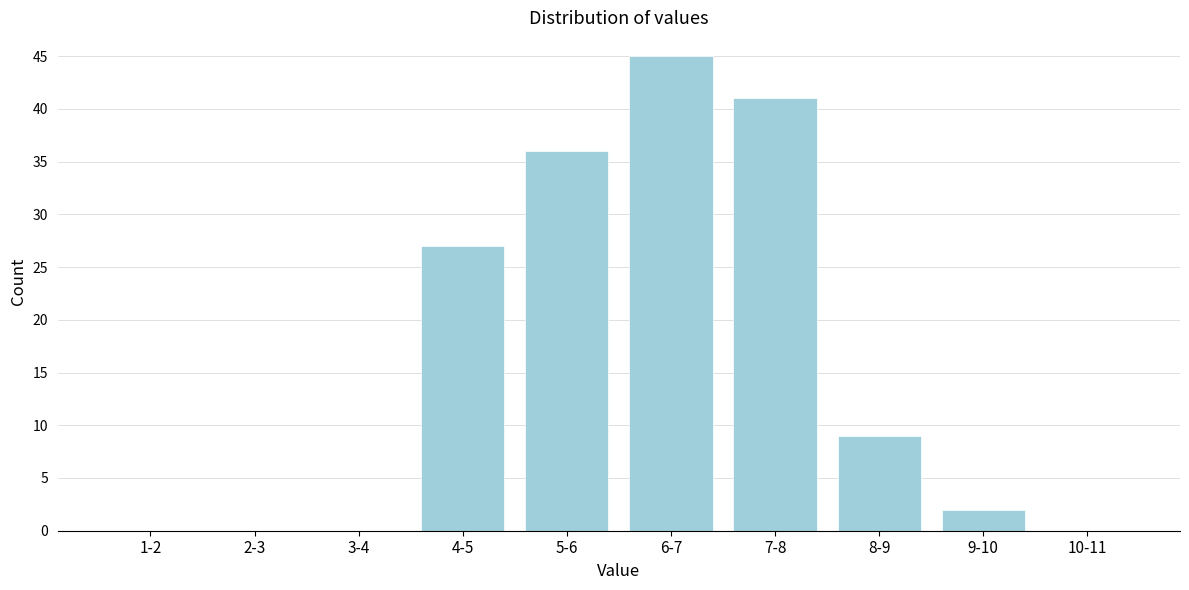

Reading right to left, extract all data points from this chart.

10-11=0	9-10=2	8-9=9	7-8=41	6-7=45	5-6=36	4-5=27	3-4=0	2-3=0	1-2=0